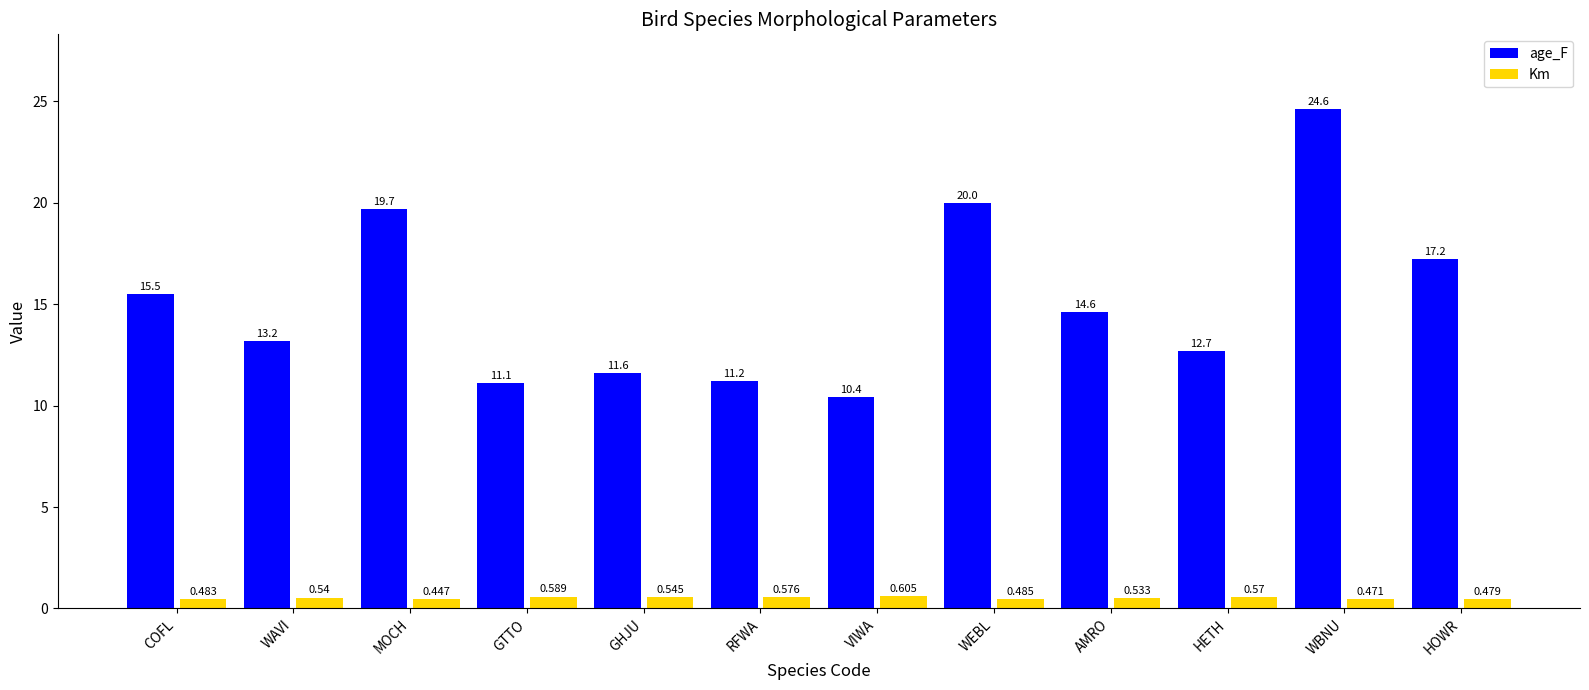

Which label corresponds to the largest value in the chart?

WBNU